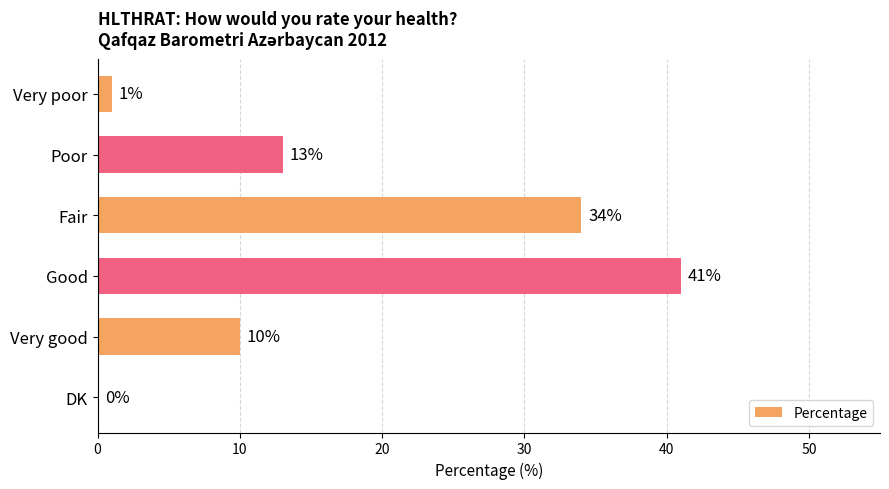

Reading top to bottom, list all the values displayed in this chart.

Very poor=1	Poor=13	Fair=34	Good=41	Very good=10	DK=0